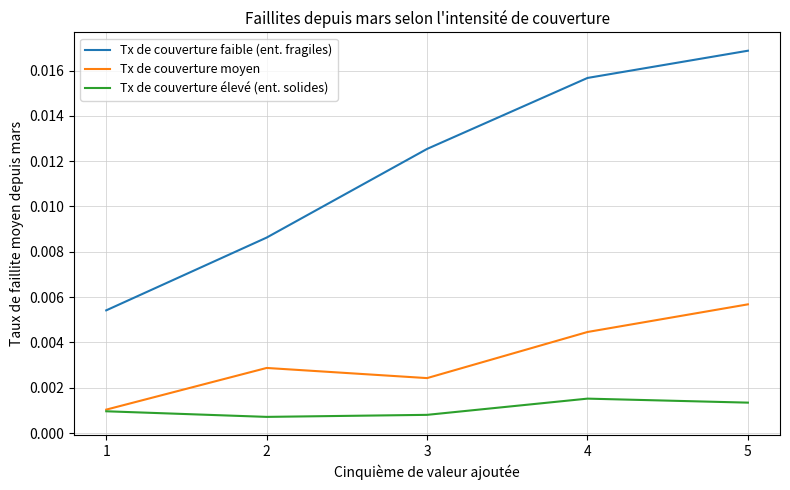

True or false: Tx de couverture faible (ent. fragiles) and Tx de couverture élevé (ent. solides) intersect in this chart.

False